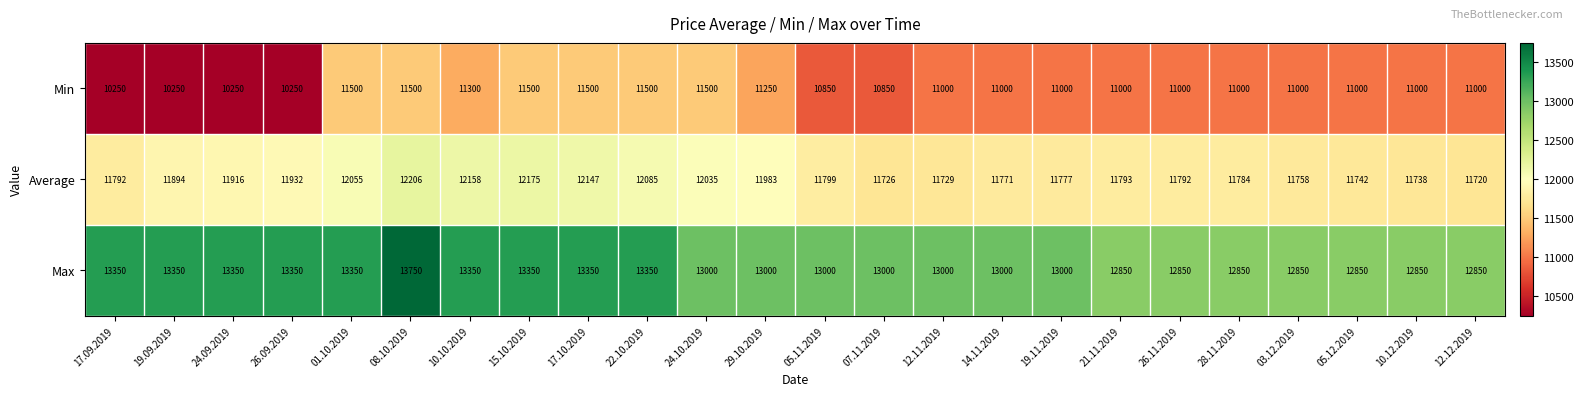

The value of Min at 22.10.2019 is 7371. True or false?

False